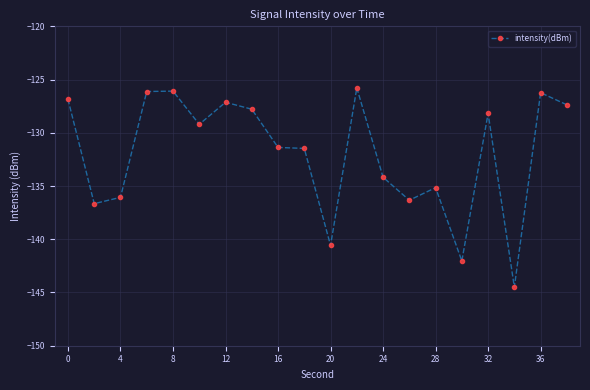

How many categories are shown in the chart?

20